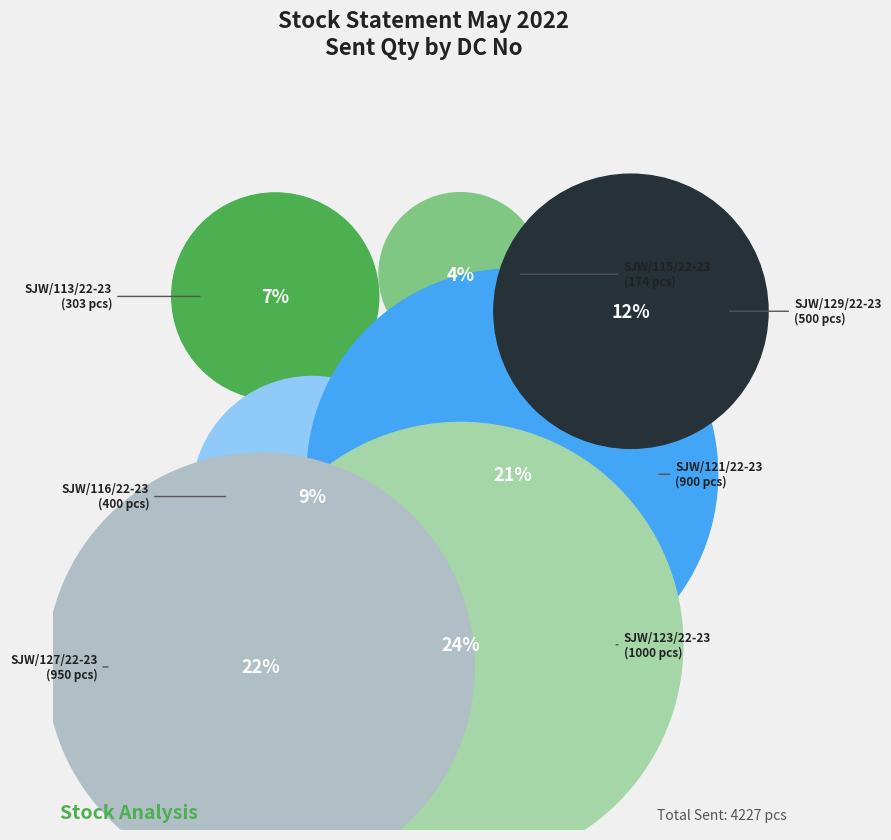

What percentage is the SJW/115/22-23 slice, to the nearest percent?

4%